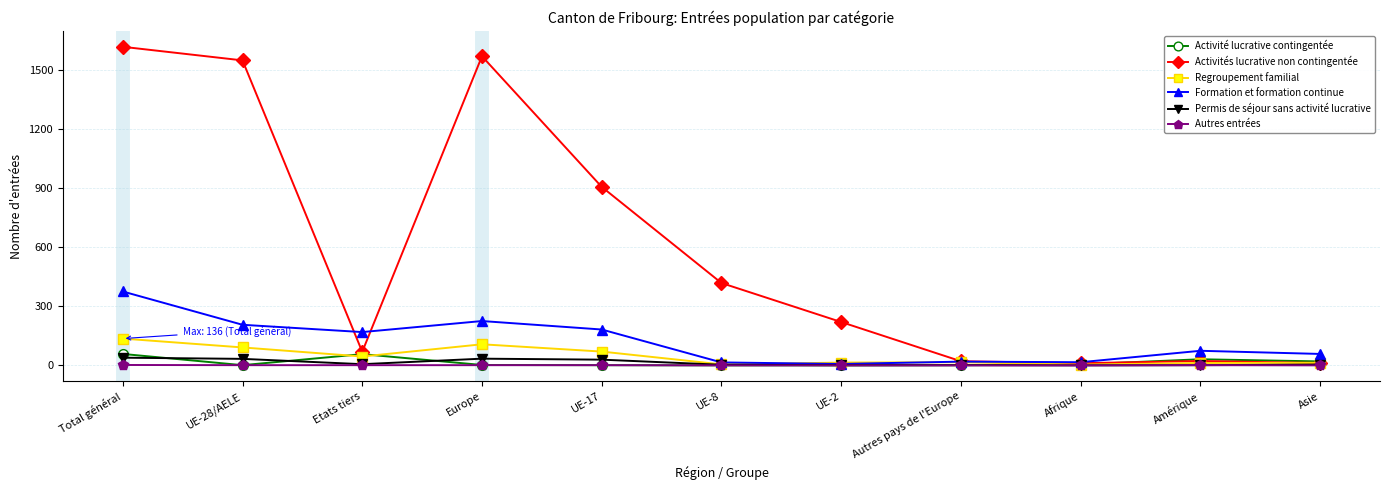

What is the difference between the Permis de séjour sans activité lucrative values at Asie and UE-2?

3